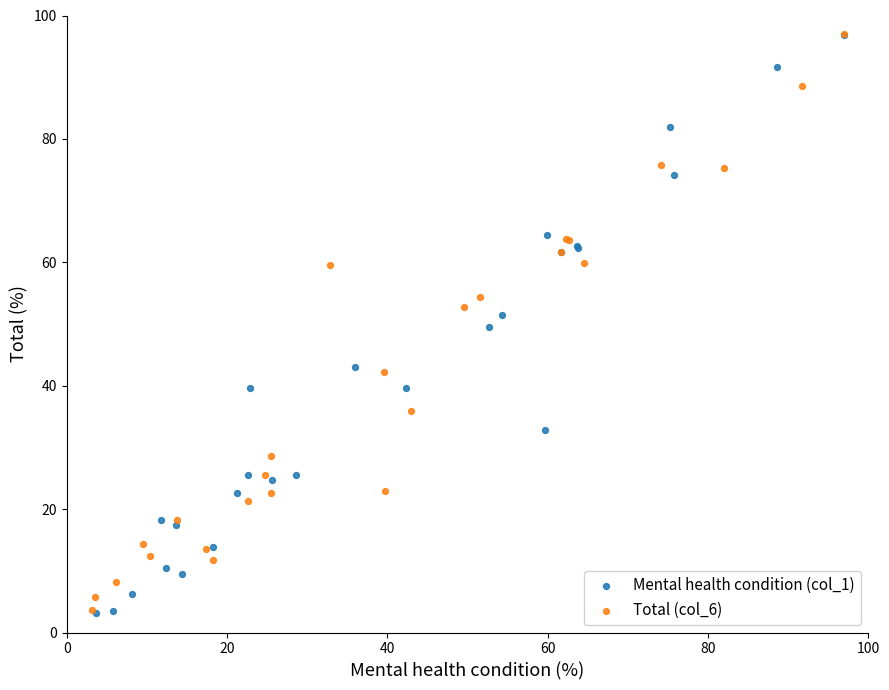

Which series has the widest spread of Y values?

Mental health condition (col_1)